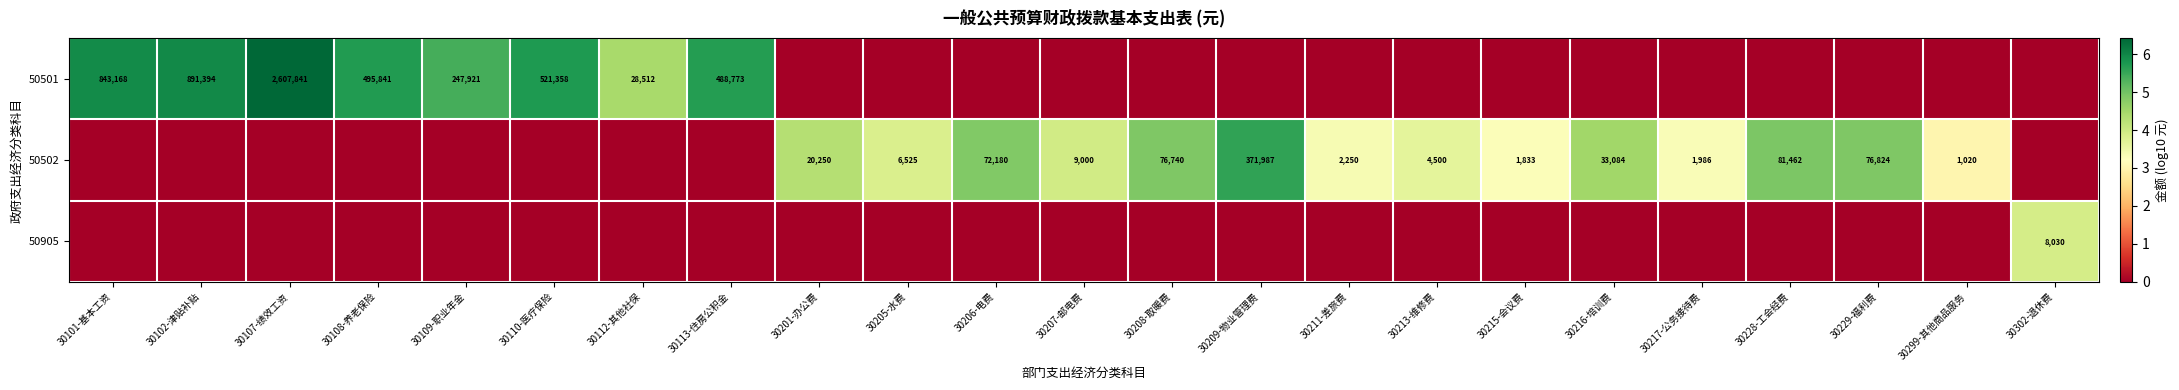

What is the difference between the 50501 values at 30102-津贴补贴 and 30108-养老保险?

395553